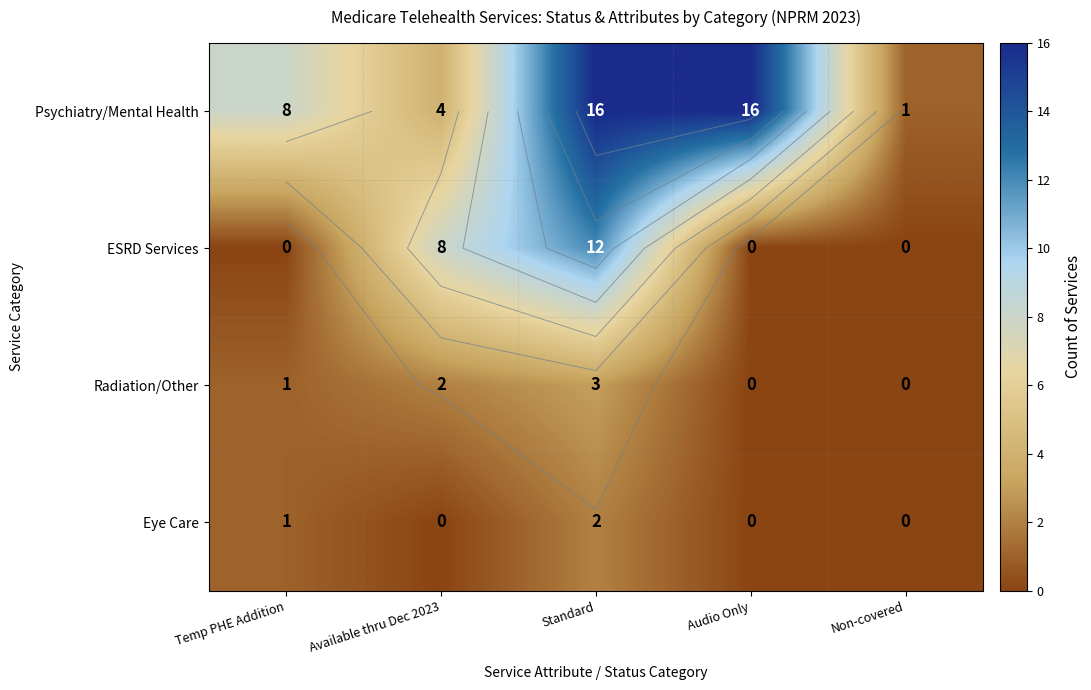

What is the difference between the second highest and minimum values in the row_0 series?

15